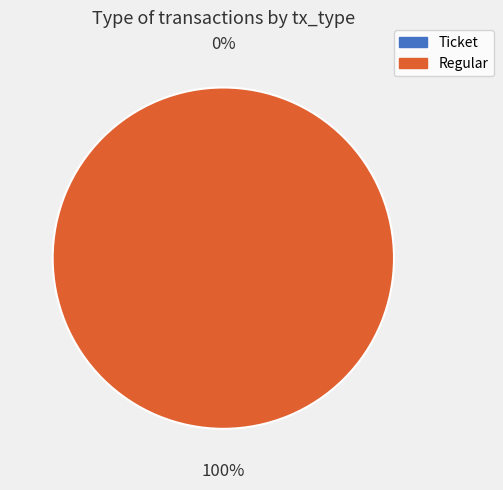

Count the number of slices in the pie.

2